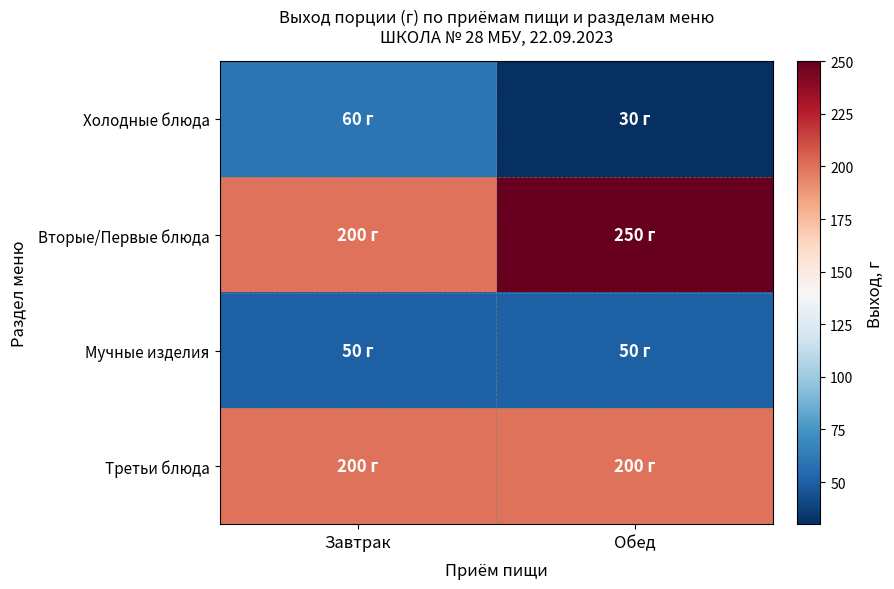

Between Завтрак and Обед, which series saw the biggest shift?

Вторые/Первые блюда